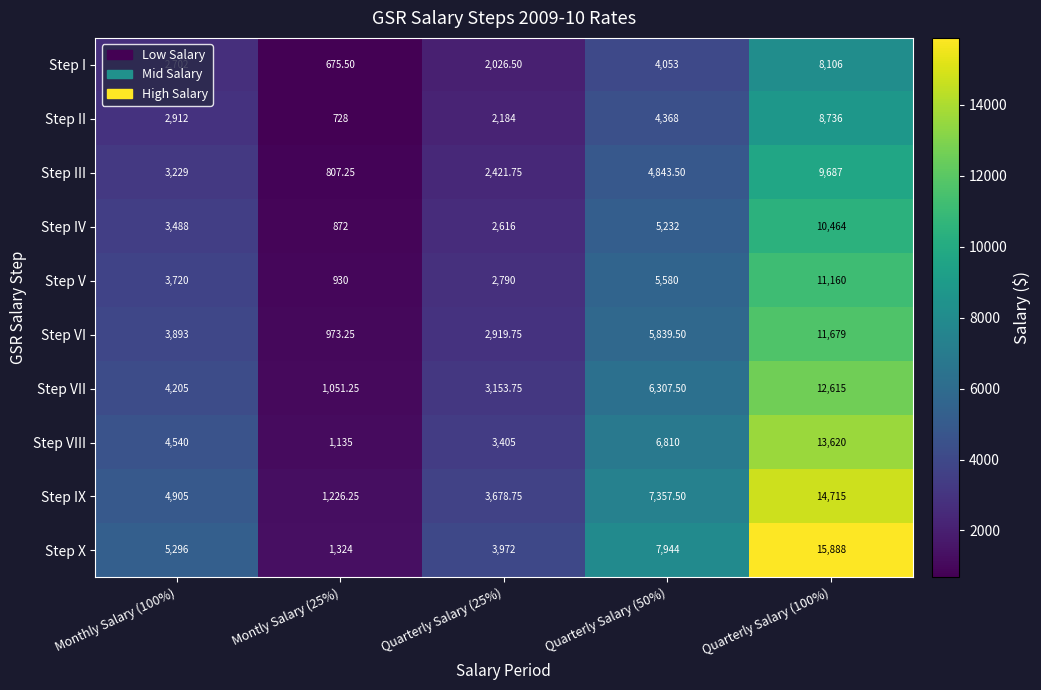

At Montly Salary (25%), list the series in order from largest to smallest.

Step X, Step IX, Step VIII, Step VII, Step VI, Step V, Step IV, Step III, Step II, Step I